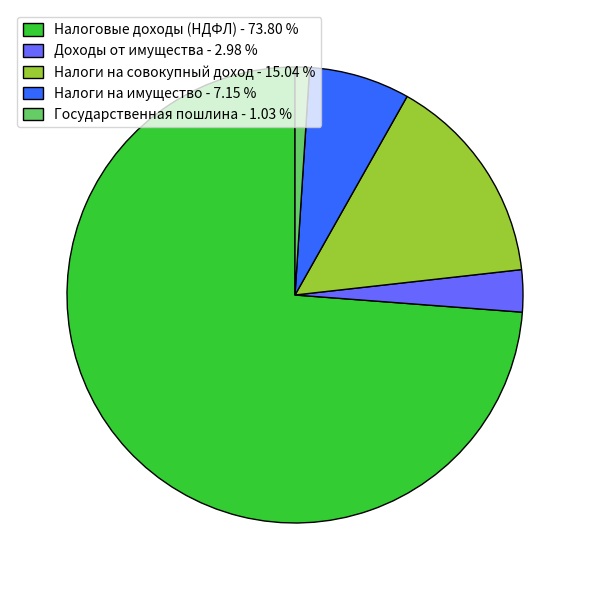

How many segments does this pie chart have?

5